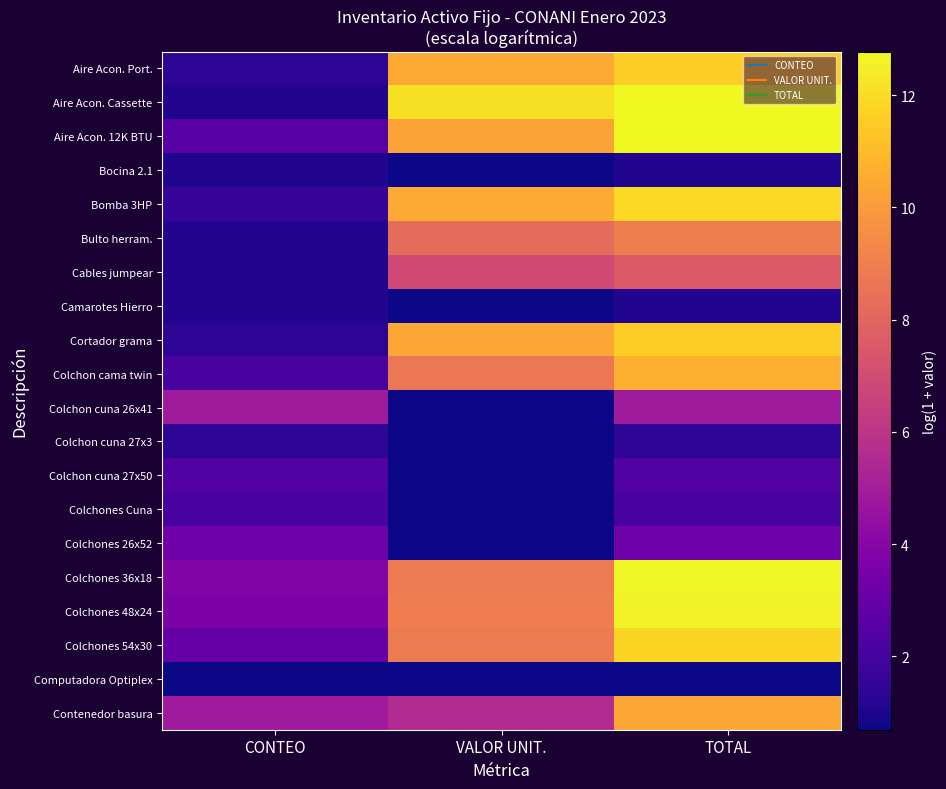

At which category is the sum across all series the highest?

TOTAL